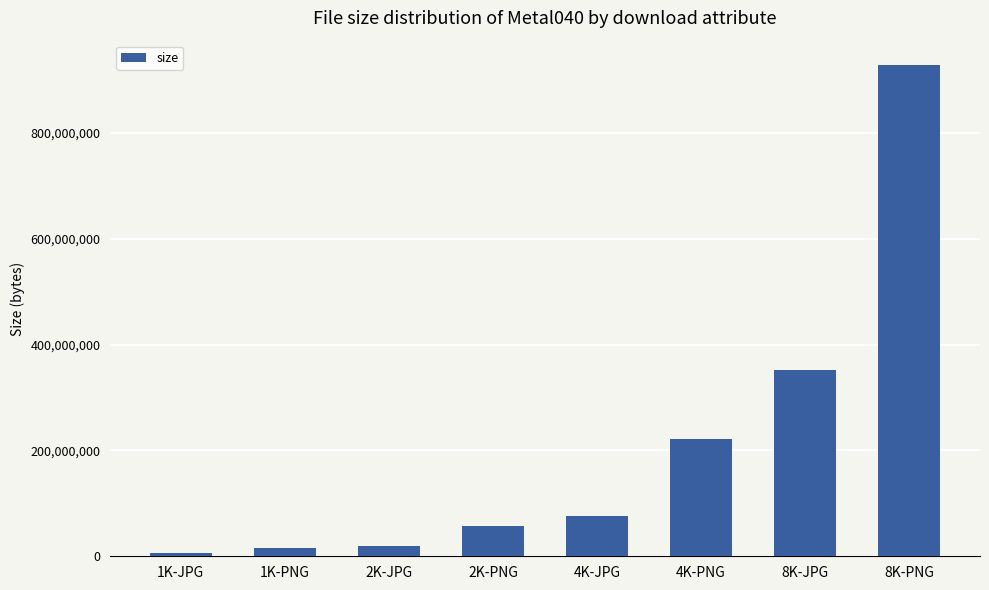

What is the value of the 8th bar from the left?

927536044